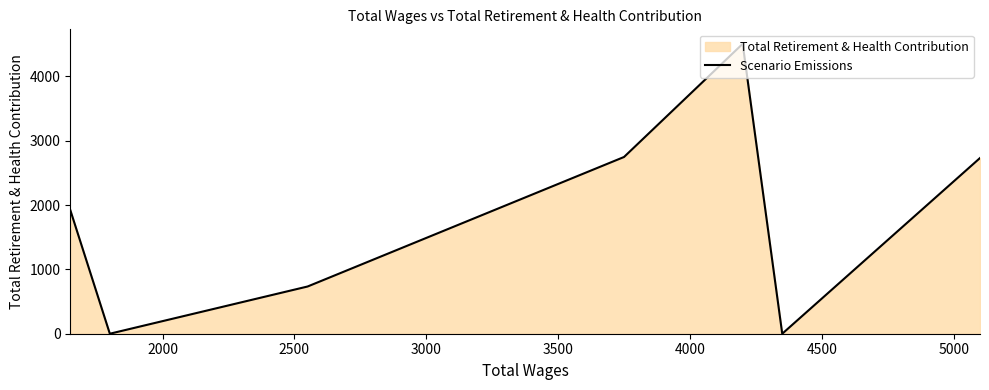

How many data points does each series have?

7